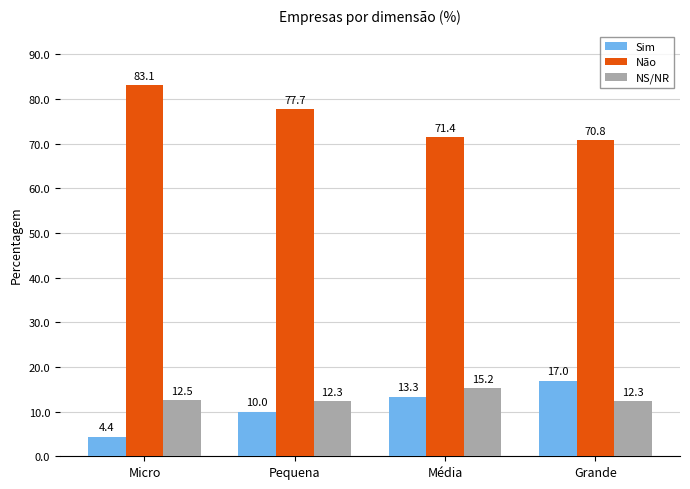

Are the bars horizontal?

No